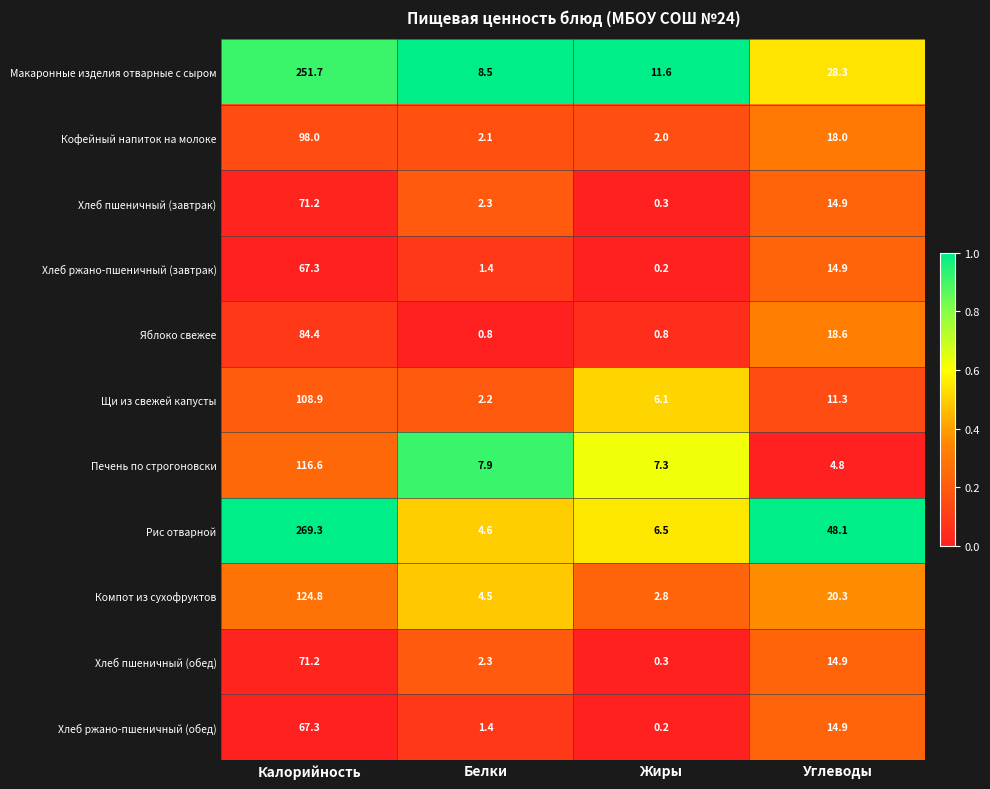

Where does the Хлеб ржано-пшеничный (обед) series first go above 14?

Калорийность